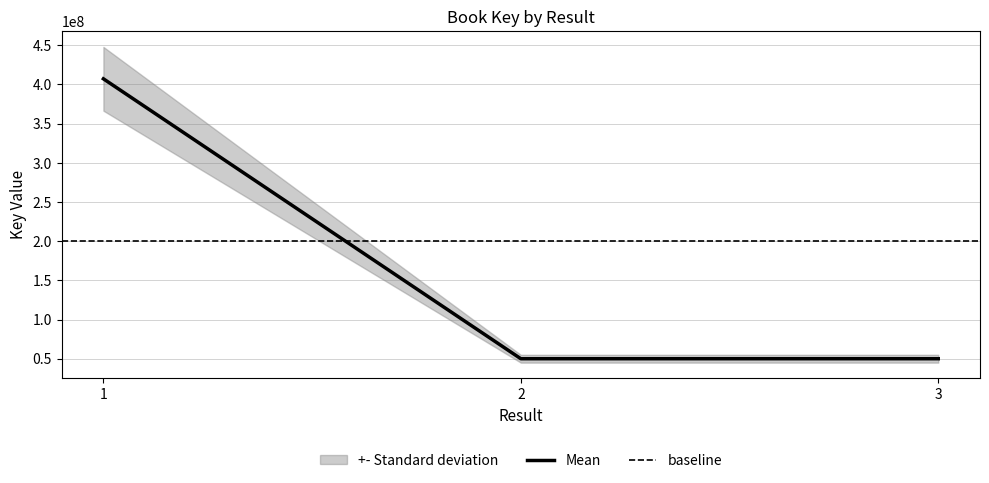

What is the ratio of the value at 3 to the value at 1?

0.1